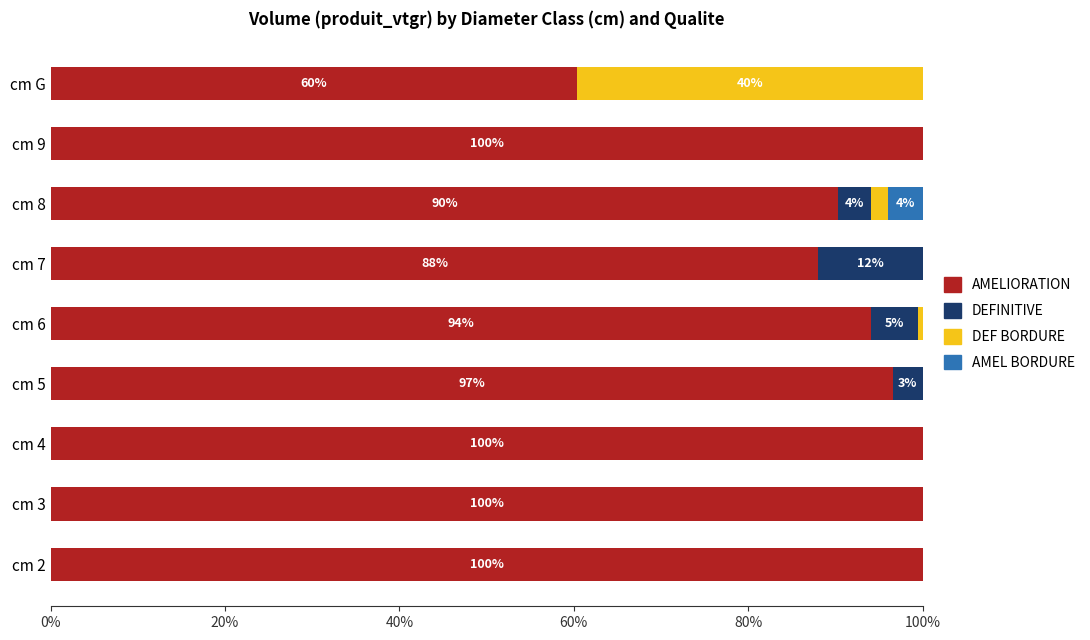

What is the total value across all series at cm 7?

100.0